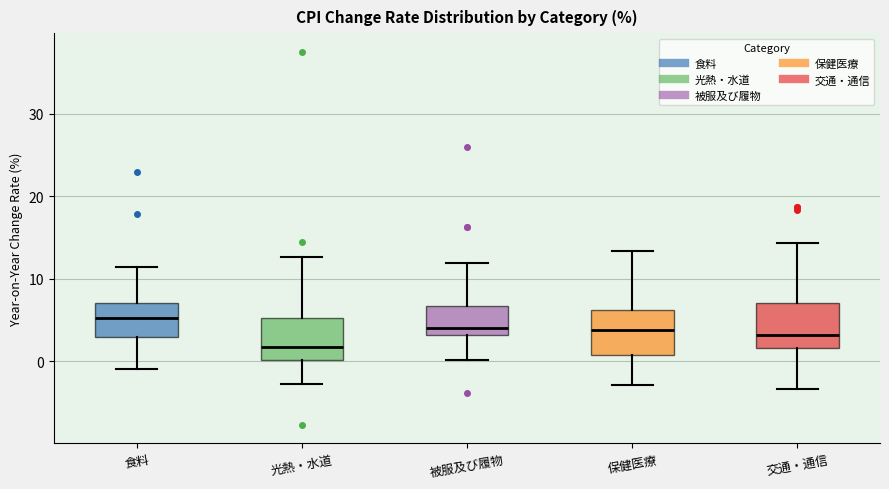

Which box has the highest median line?

食料